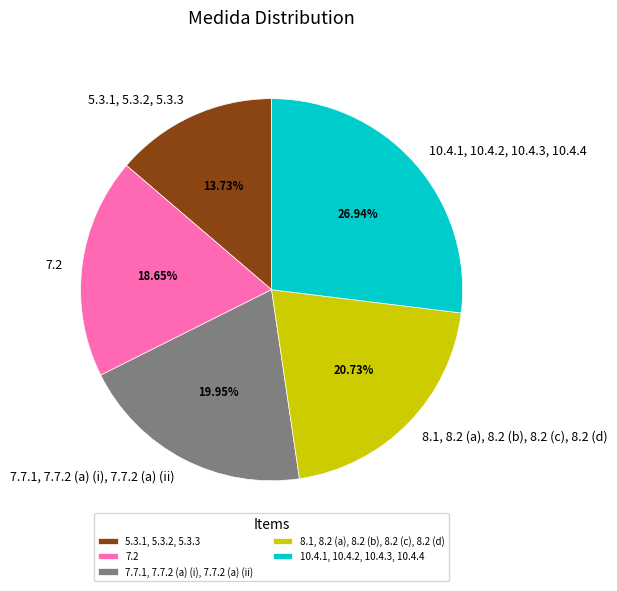

Which slice is the largest?

10.4.1, 10.4.2, 10.4.3, 10.4.4